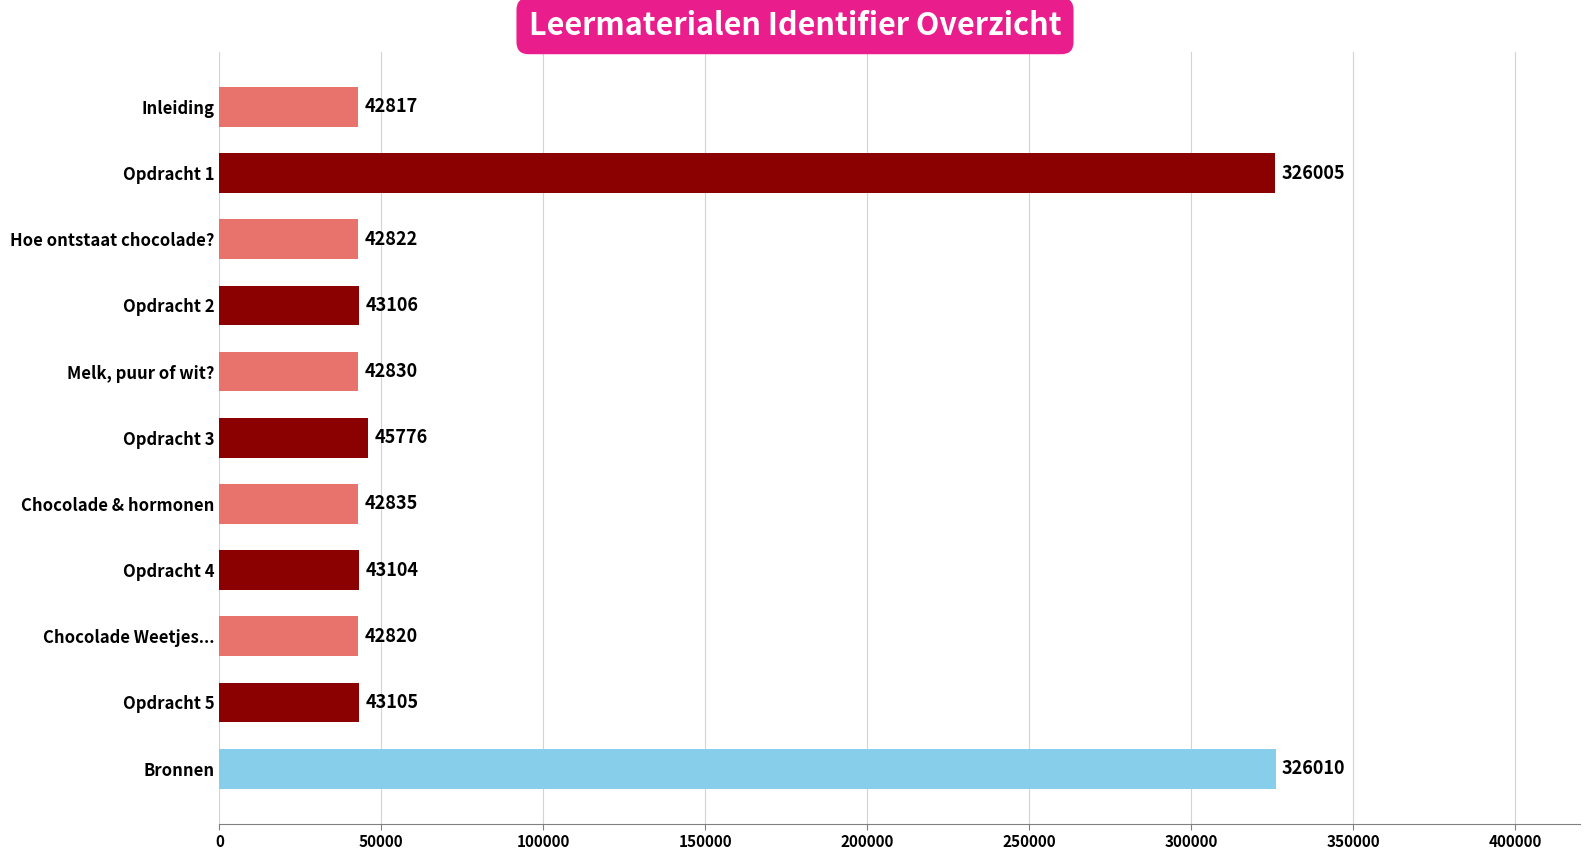

Is it true that the value at Chocolade & hormonen is 62128?

False